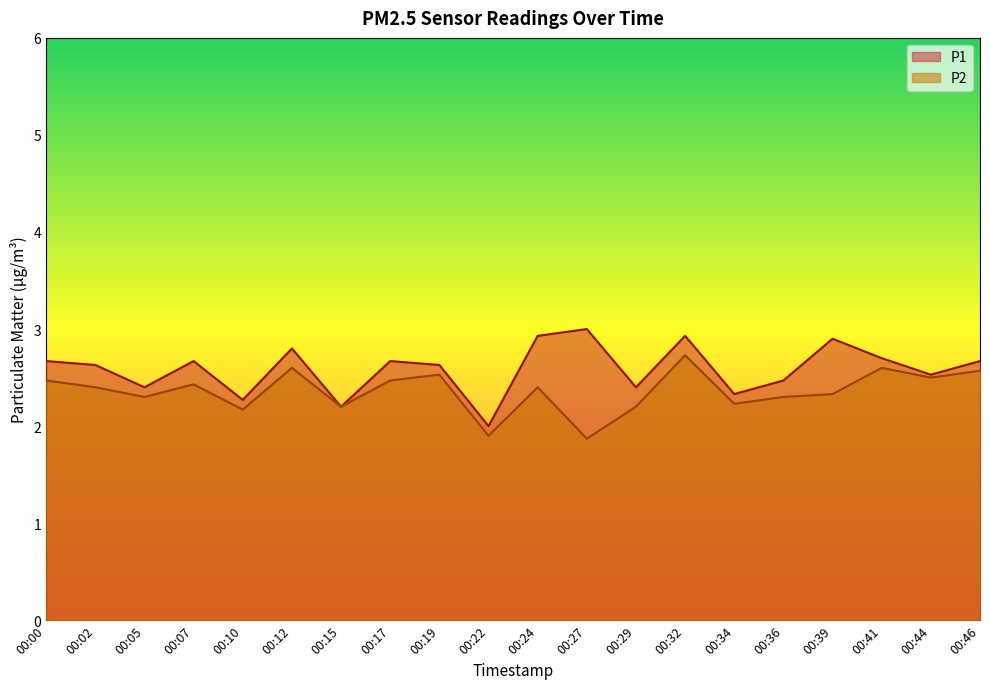

What is the spread (max minus min) of values at 00:19?

0.1